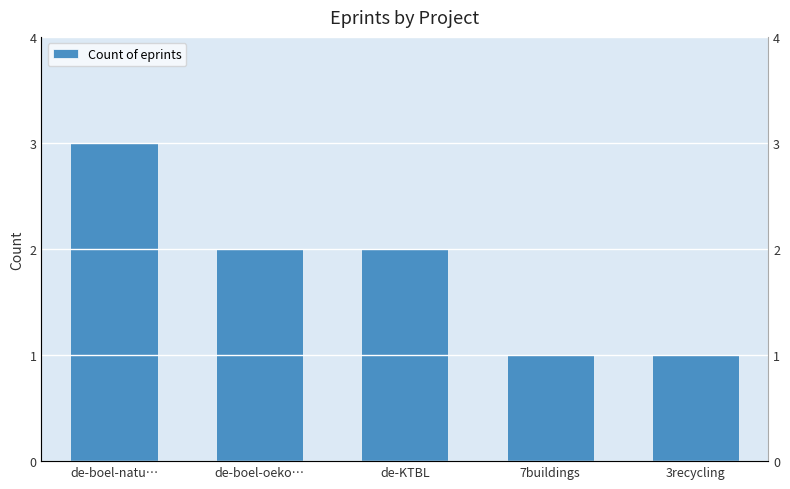

Rank the categories by value from lowest to highest.

7buildings, 3recycling, de-boel-oeko…, de-KTBL, de-boel-natu…